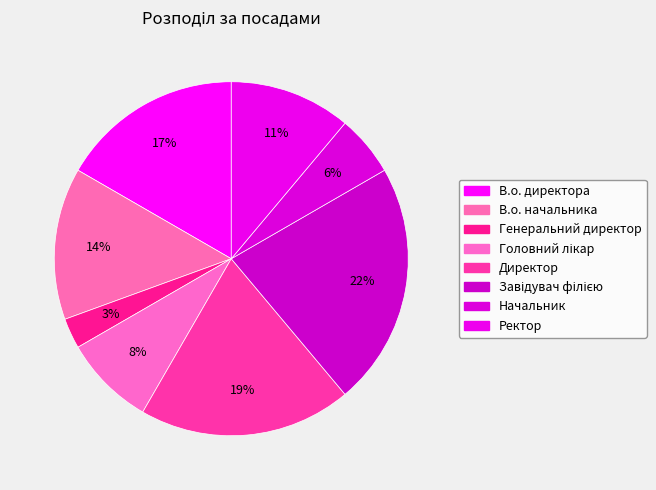

The Директор slice represents 32% of the pie. True or false?

False